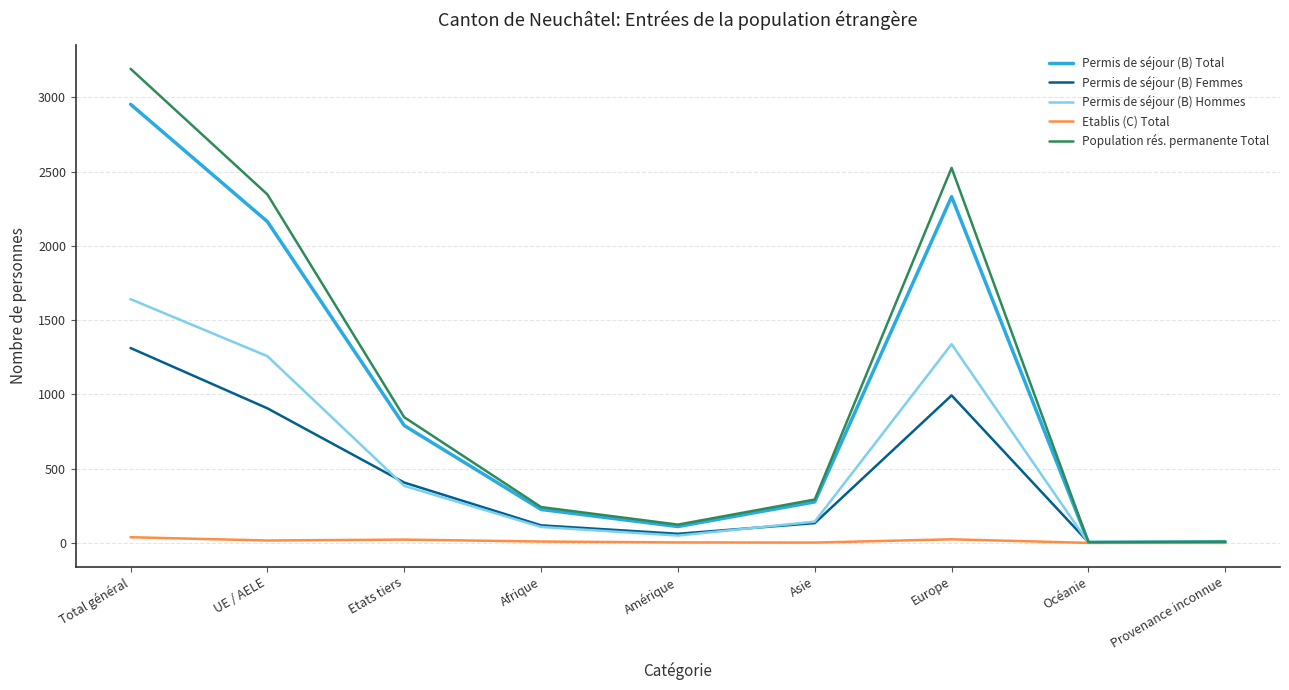

What is the sum of all Permis de séjour (B) Hommes values?

4923